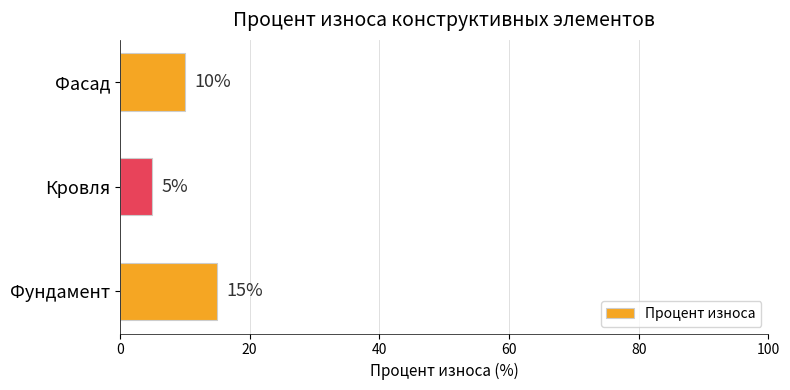

List the labels in order of value, largest first.

Фундамент, Фасад, Кровля